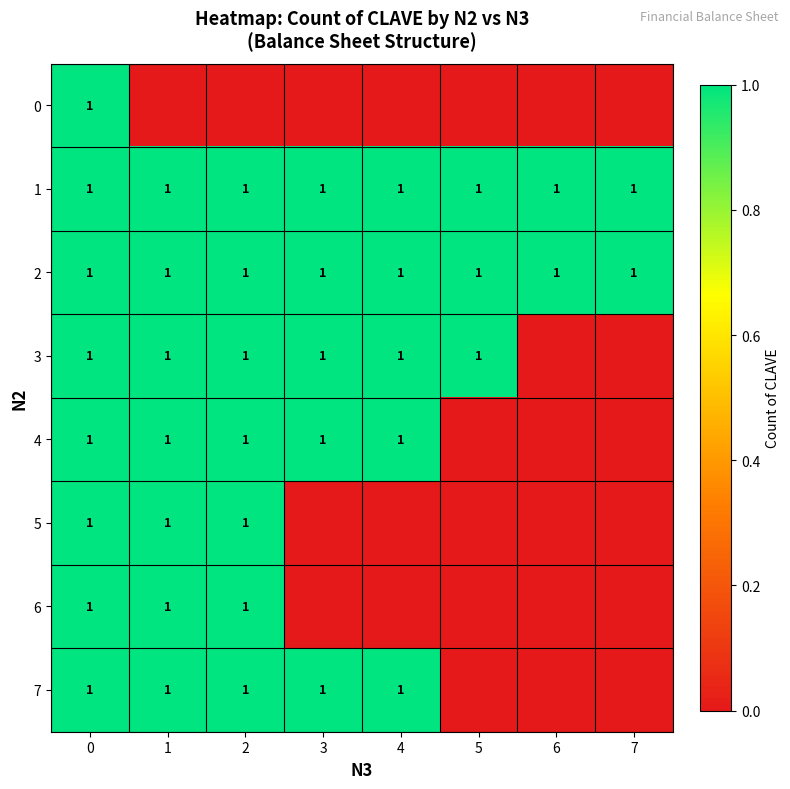

What is the sum of all 1 values?

8